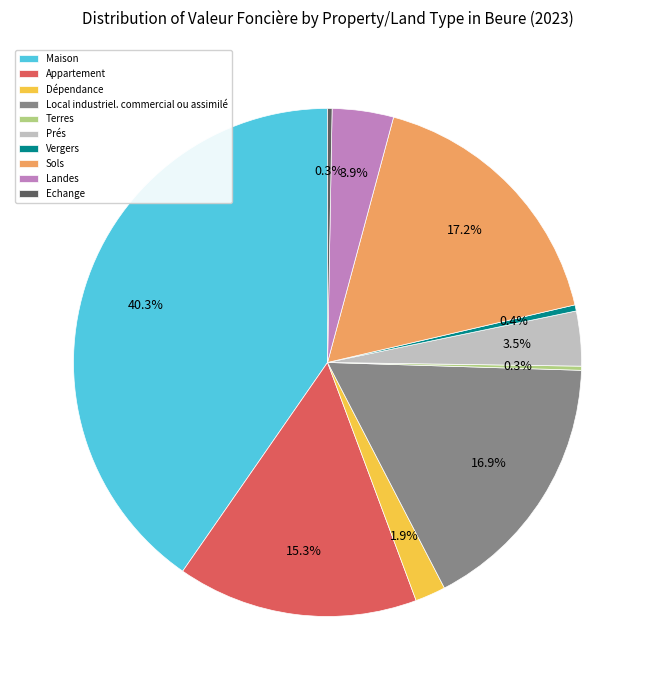

To the nearest percent, what is the difference between the largest and smallest slice percentages?

40%